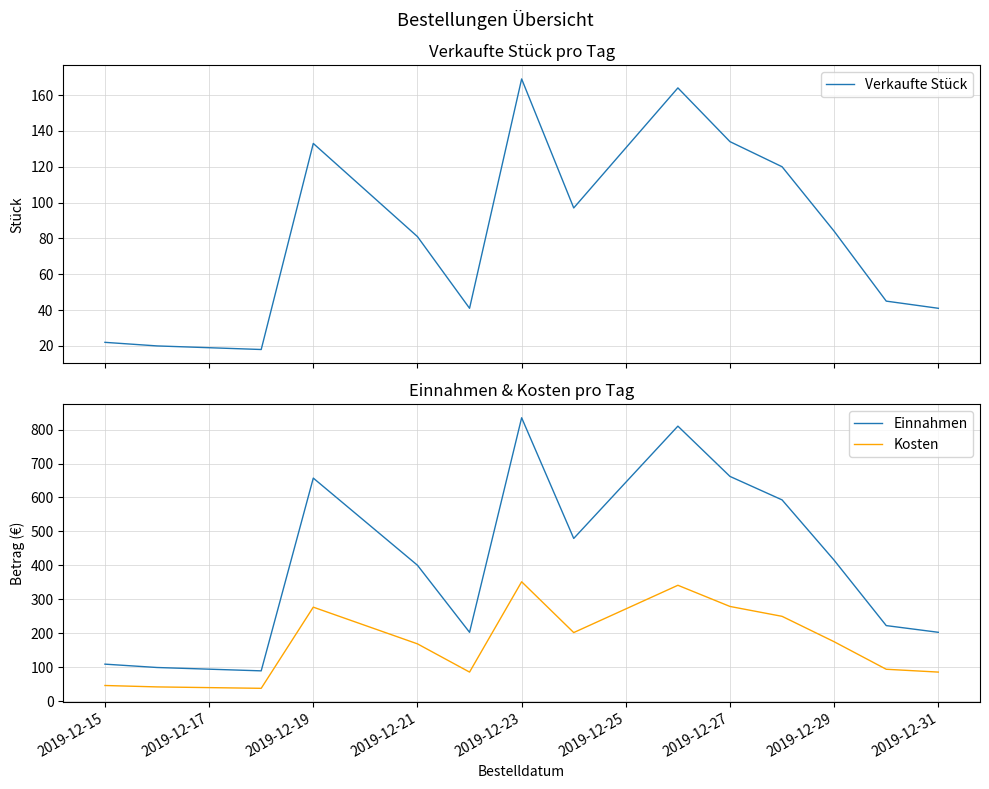

What is the maximum value for Kosten?

351.5